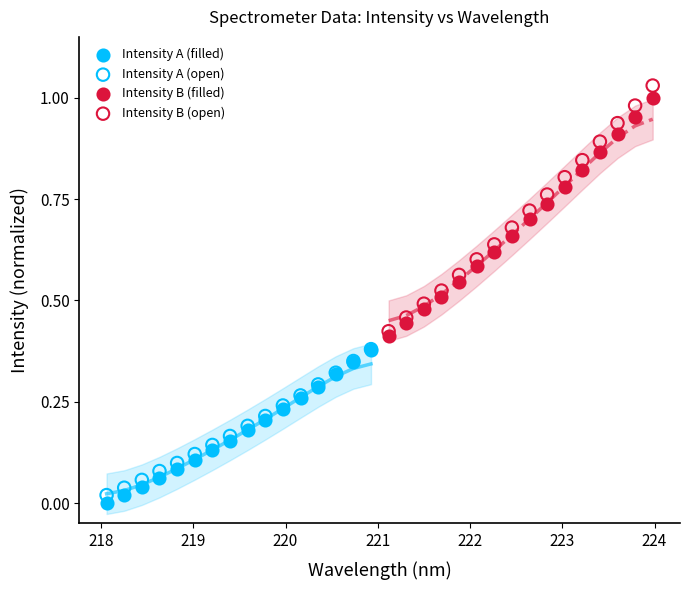

Which series has the widest spread of Y values?

Intensity B (open)